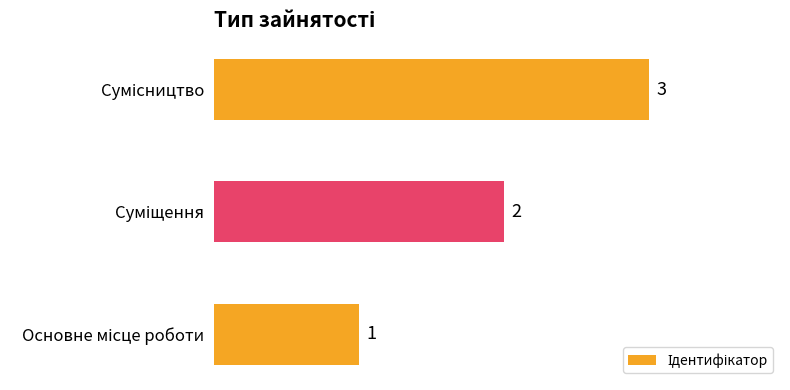

What is the maximum value shown in the chart?

3